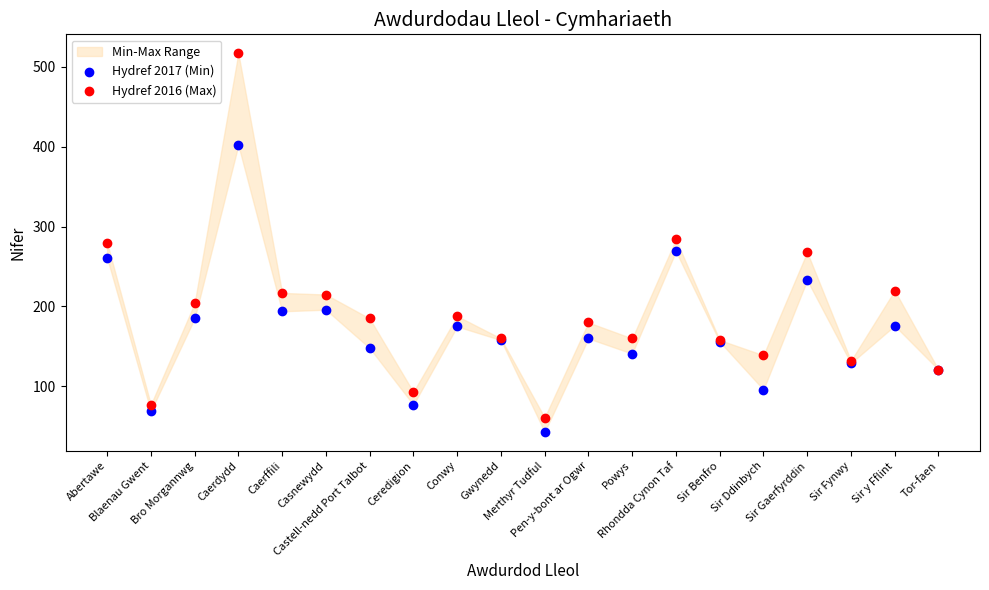

Which series has the largest Y range (max minus min)?

Hydref 2016 (Max)